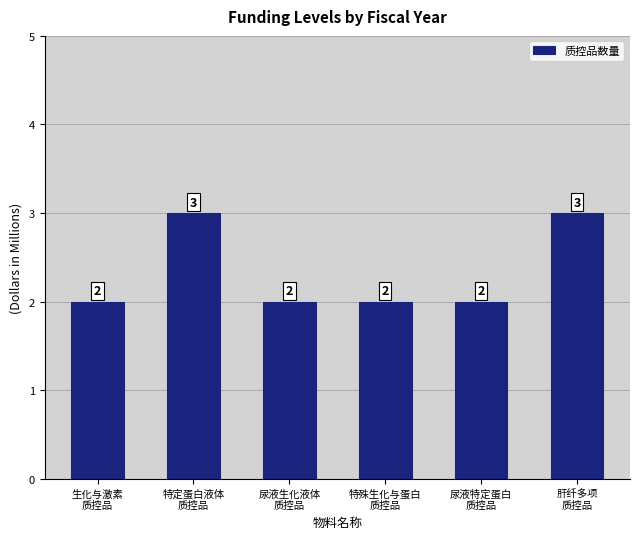

What is the maximum value shown in the chart?

3